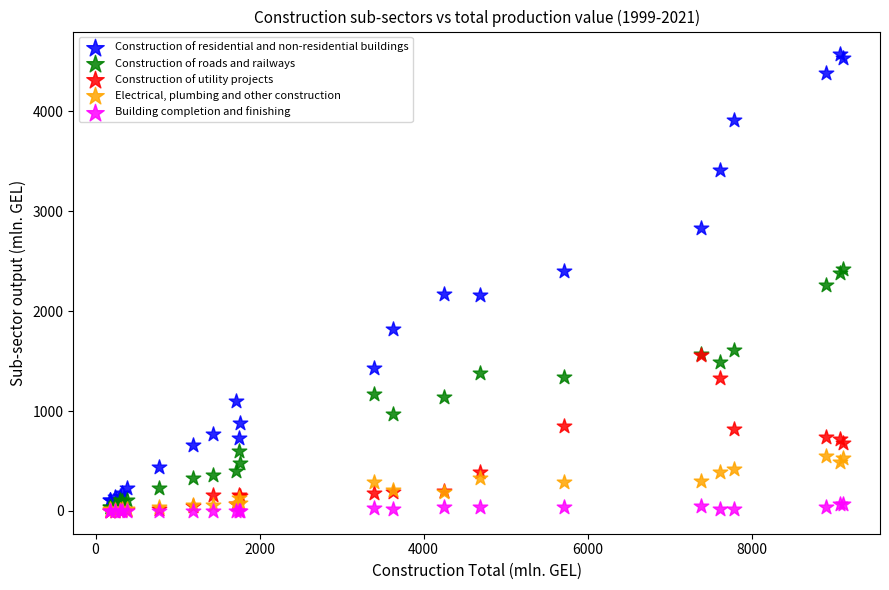

What are all the series names shown in the legend?

Construction of residential and non-residential buildings, Construction of roads and railways, Construction of utility projects, Electrical, plumbing and other construction, Building completion and finishing